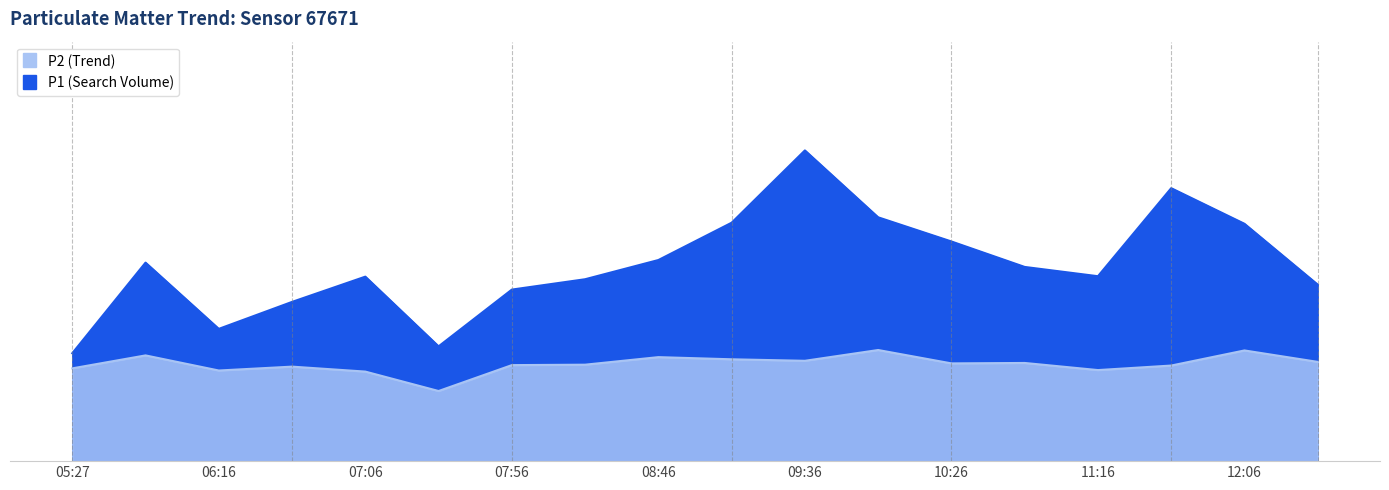

True or false: P2 and P1 cross at least once.

False